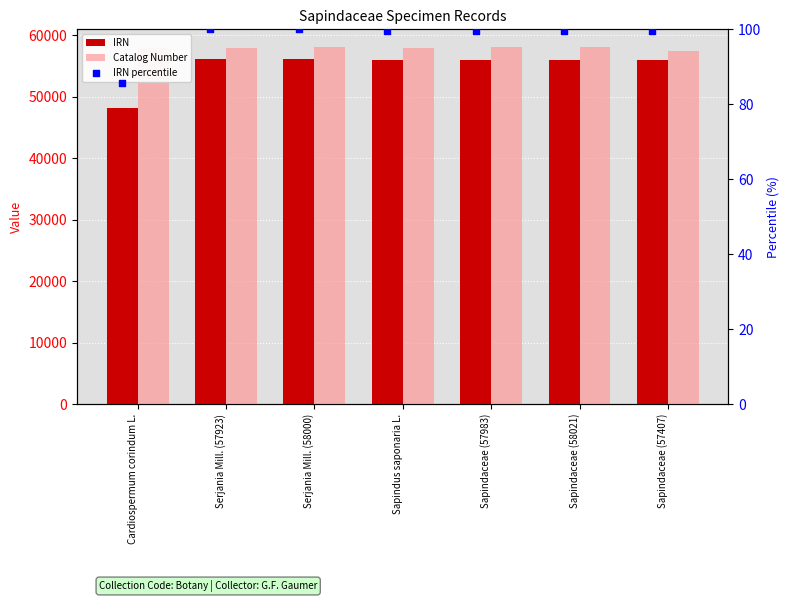

Which series has the widest spread of Y values?

IRN